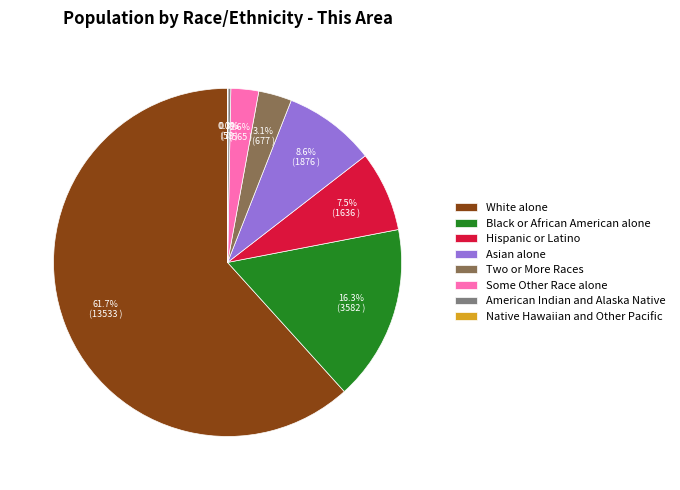

What portion of the pie excludes Hispanic or Latino?

92.5%